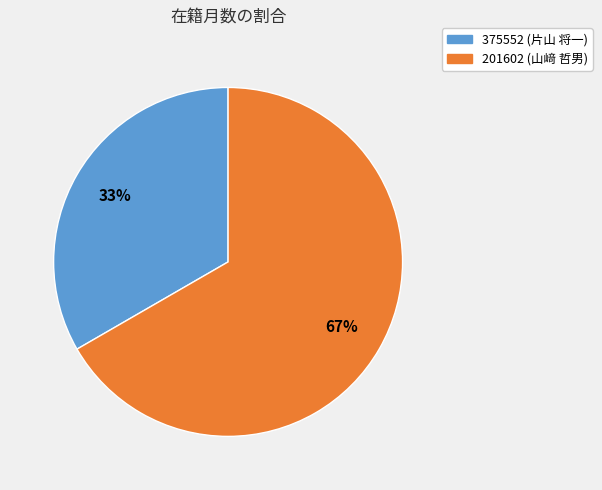

What is the majority slice?

201602 (山﨑 哲男)